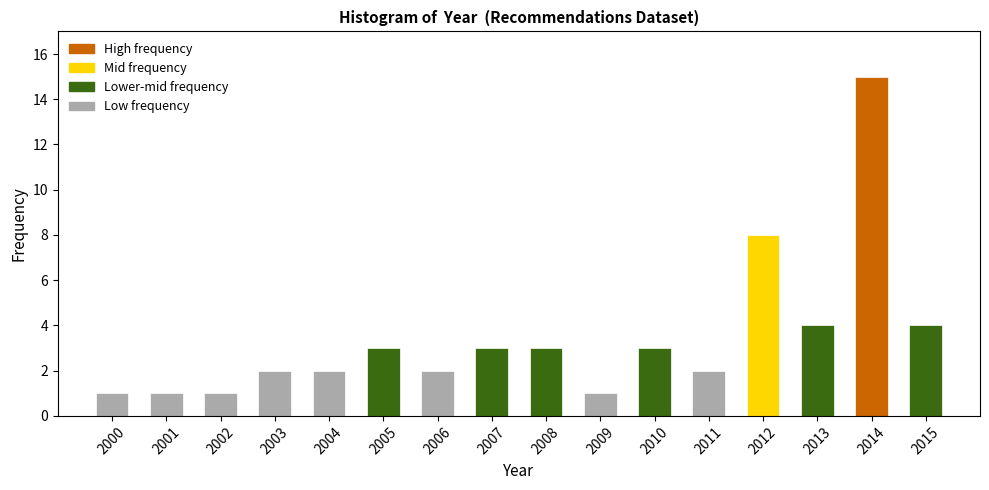

Reading right to left, transcribe all the data shown in this chart.

2015=4	2014=15	2013=4	2012=8	2011=2	2010=3	2009=1	2008=3	2007=3	2006=2	2005=3	2004=2	2003=2	2002=1	2001=1	2000=1